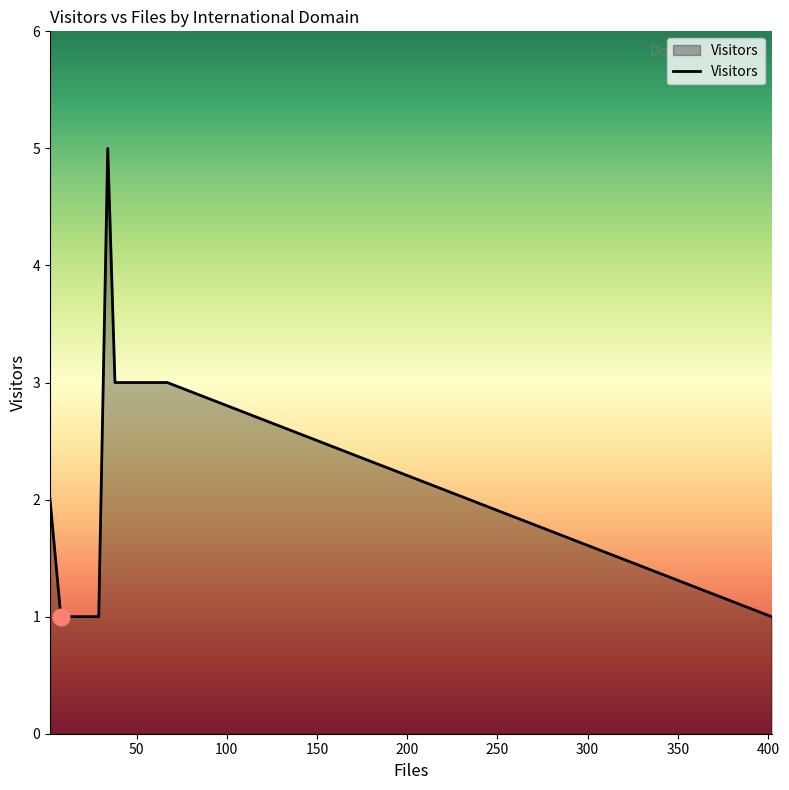

What is the greatest value displayed?

5